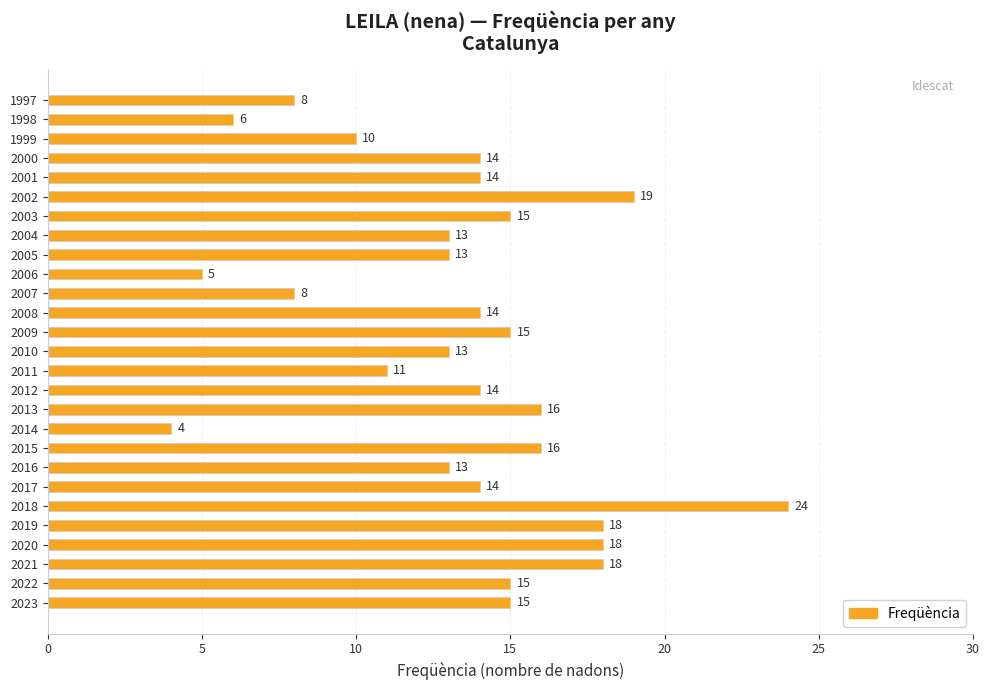

Approximately how many times larger is the value at 2015 compared to 2020?

0.9